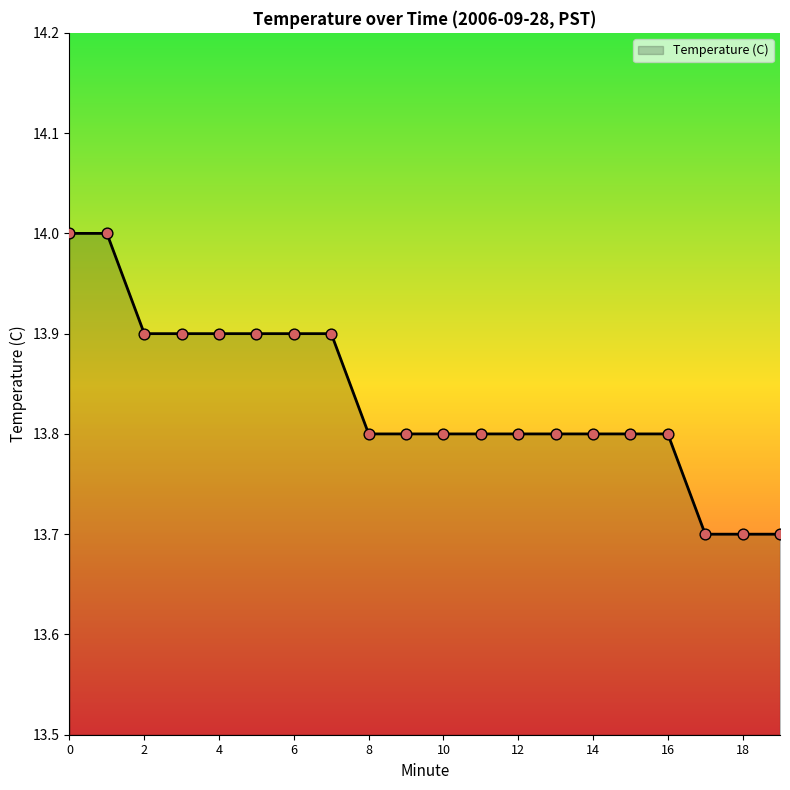

What is the difference between the maximum and minimum values?

0.3